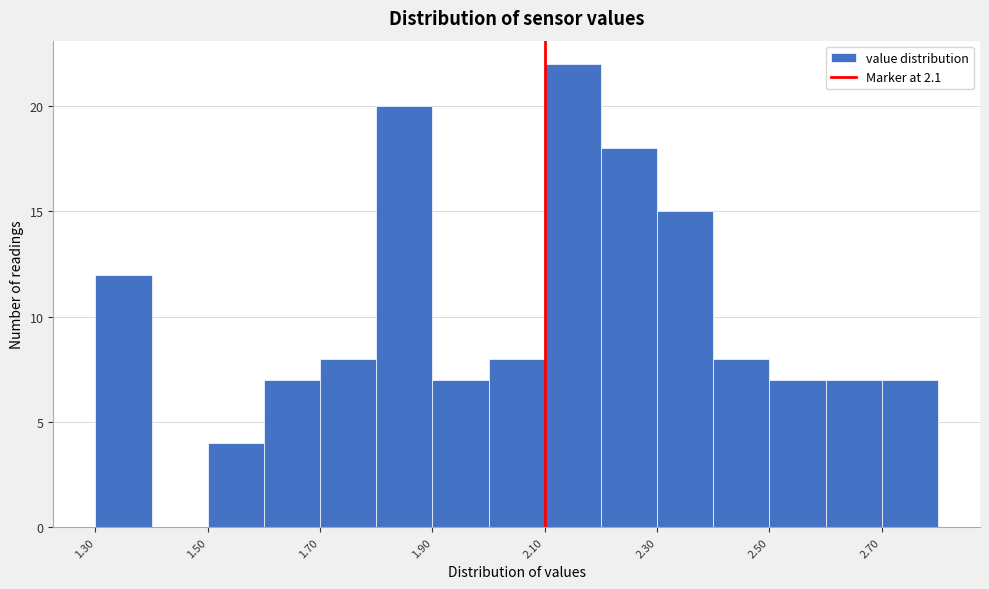

Reading left to right, transcribe this chart: for each bar, give the range it covers on the x-axis and its height. The values are not printed on the chart, so give them approximately, as read against the axis.

1.3 to 1.4: 12
1.4 to 1.5: 0
1.5 to 1.6: 4
1.6 to 1.7: 7
1.7 to 1.8: 8
1.8 to 1.9: 20
1.9 to 2.0: 7
2.0 to 2.1: 8
2.1 to 2.2: 22
2.2 to 2.3: 18
2.3 to 2.4: 15
2.4 to 2.5: 8
2.5 to 2.6: 7
2.6 to 2.7: 7
2.7 to 2.8: 7